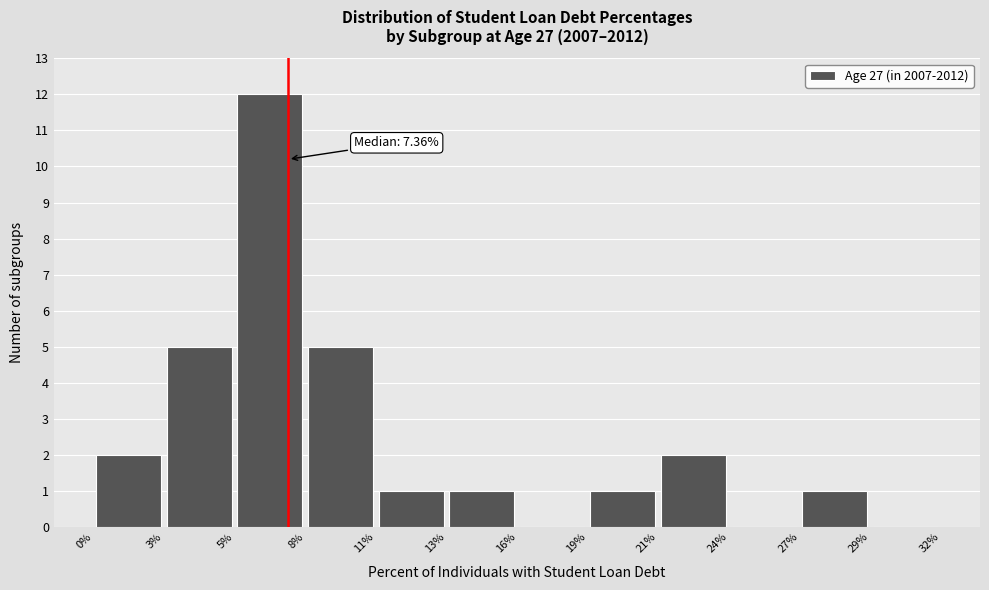

Over which range of the x-axis is the bar tallest?

5% to 8%